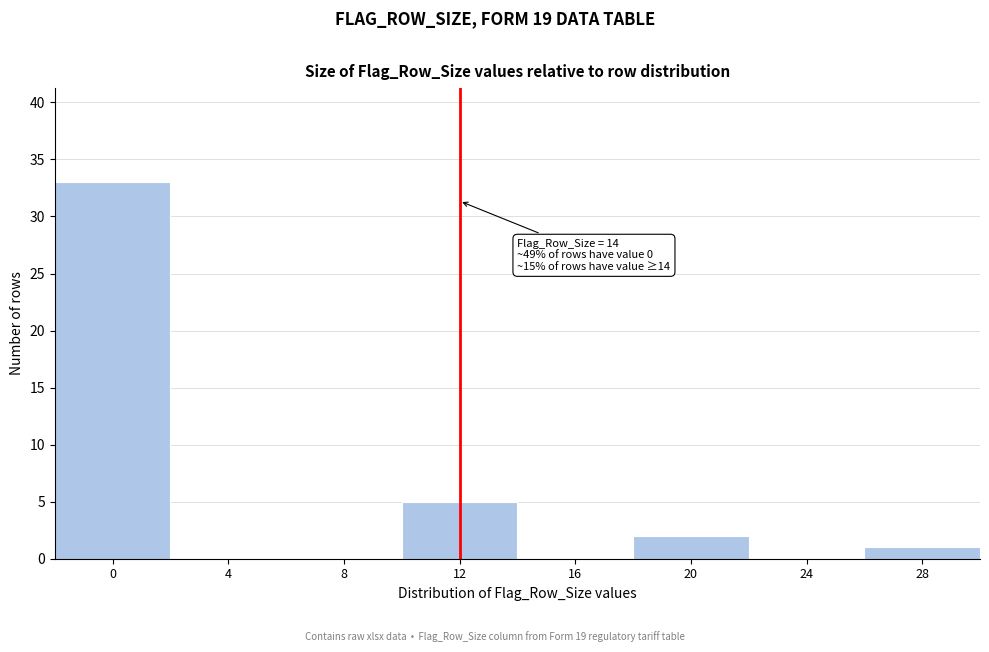

Reading right to left, what are all the values shown in this chart?

28=1	24=0	20=2	16=0	12=5	8=0	4=0	0=33